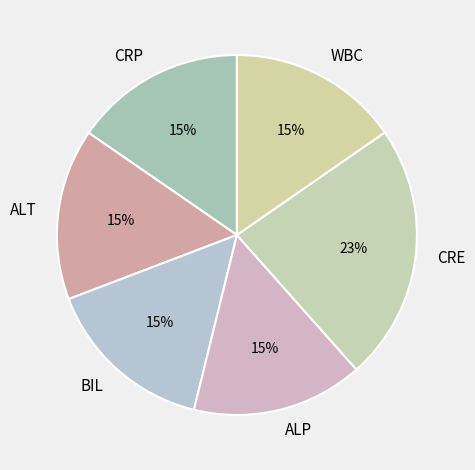

The ALT slice represents 15% of the pie. True or false?

True